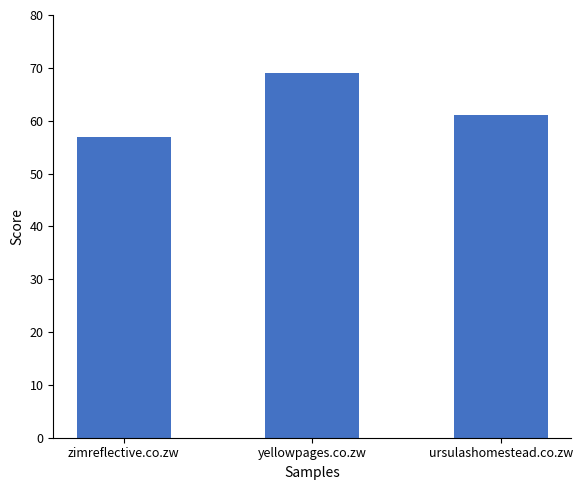

How many data points are less than 61?

1